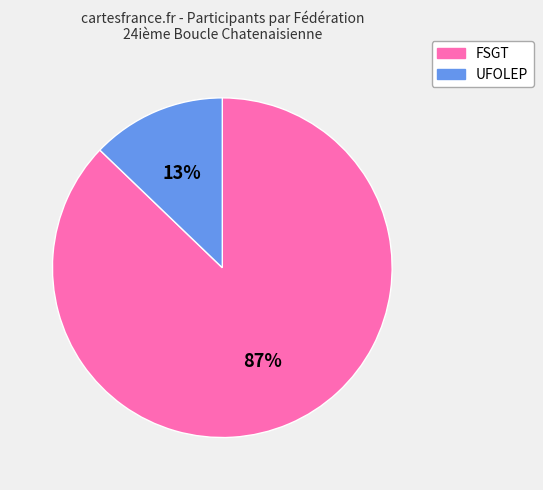

Between FSGT and UFOLEP, which is larger?

FSGT